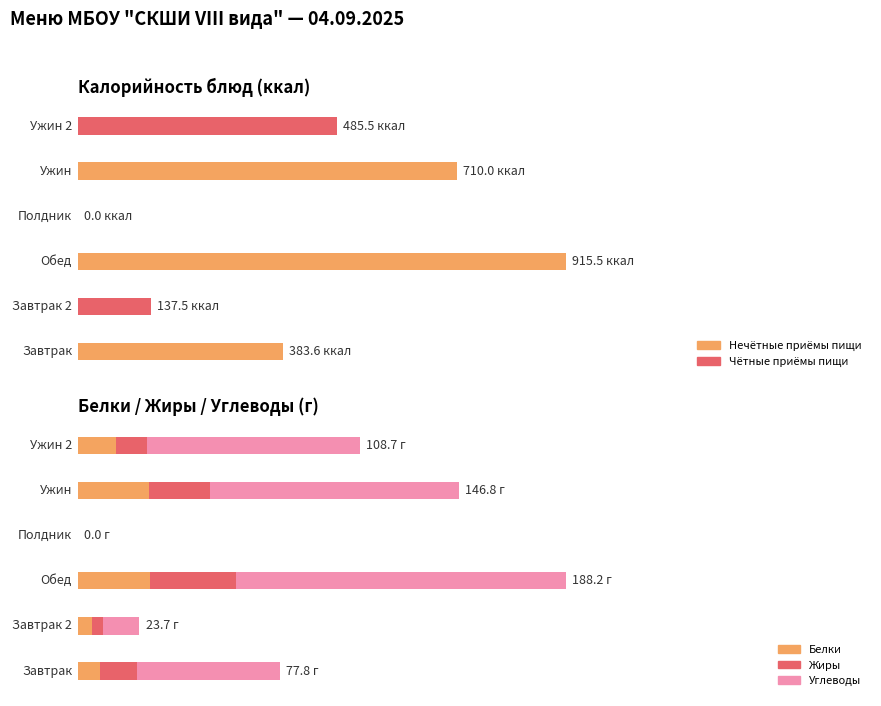

The Углеводы series shows -38.3 at 3. True or false?

False